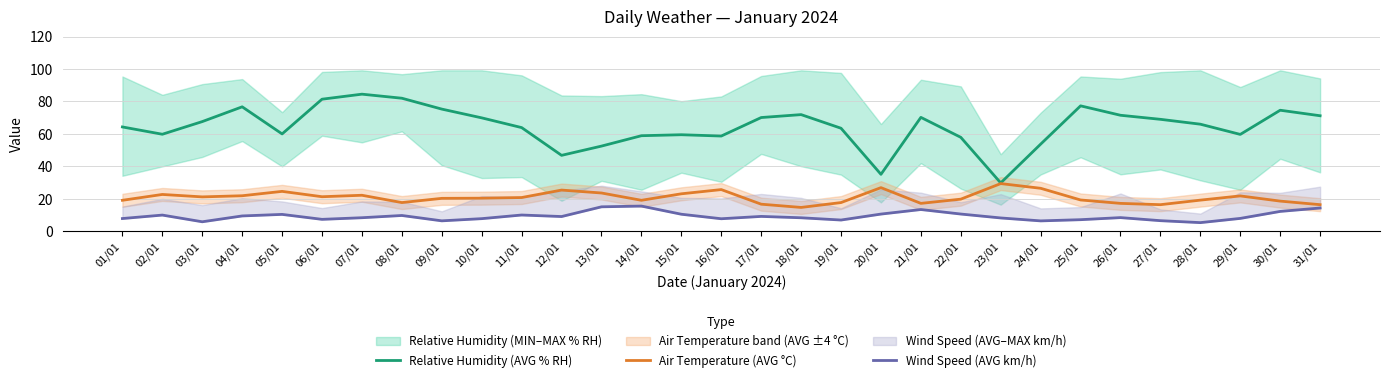

Is it true that Relative Humidity (AVG % RH) equals 77.3 at 25/01?

True